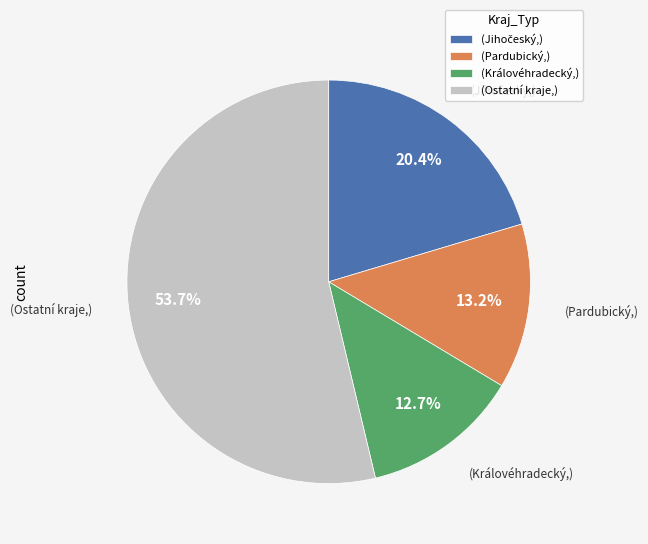

Which slice is the smallest?

(Královéhradecký,)